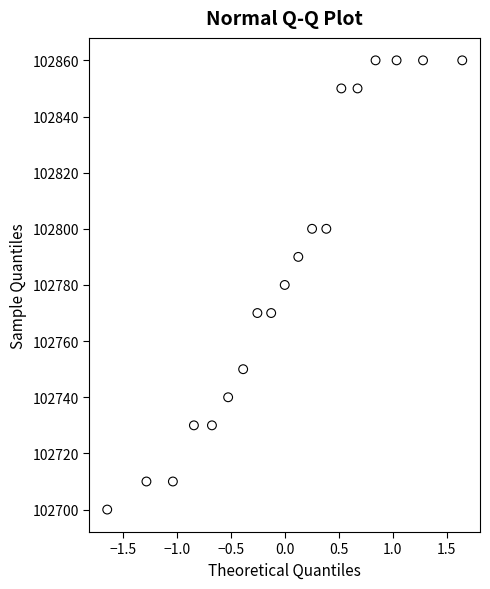

What is the range of Y values (max minus min)?

160